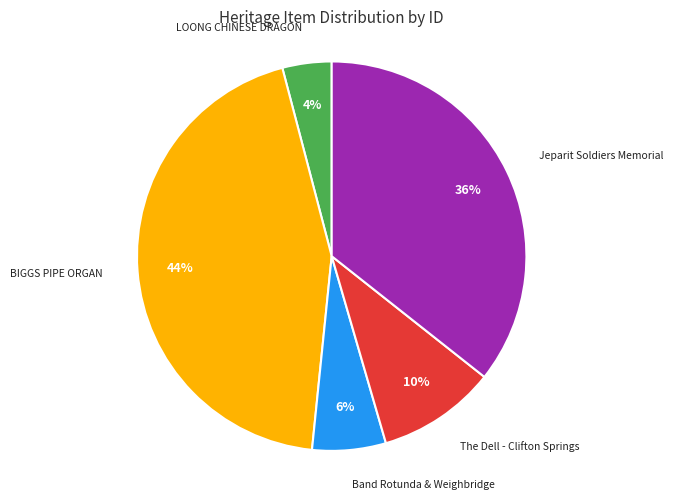

To the nearest percent, what is the difference between the largest and smallest slice percentages?

40%